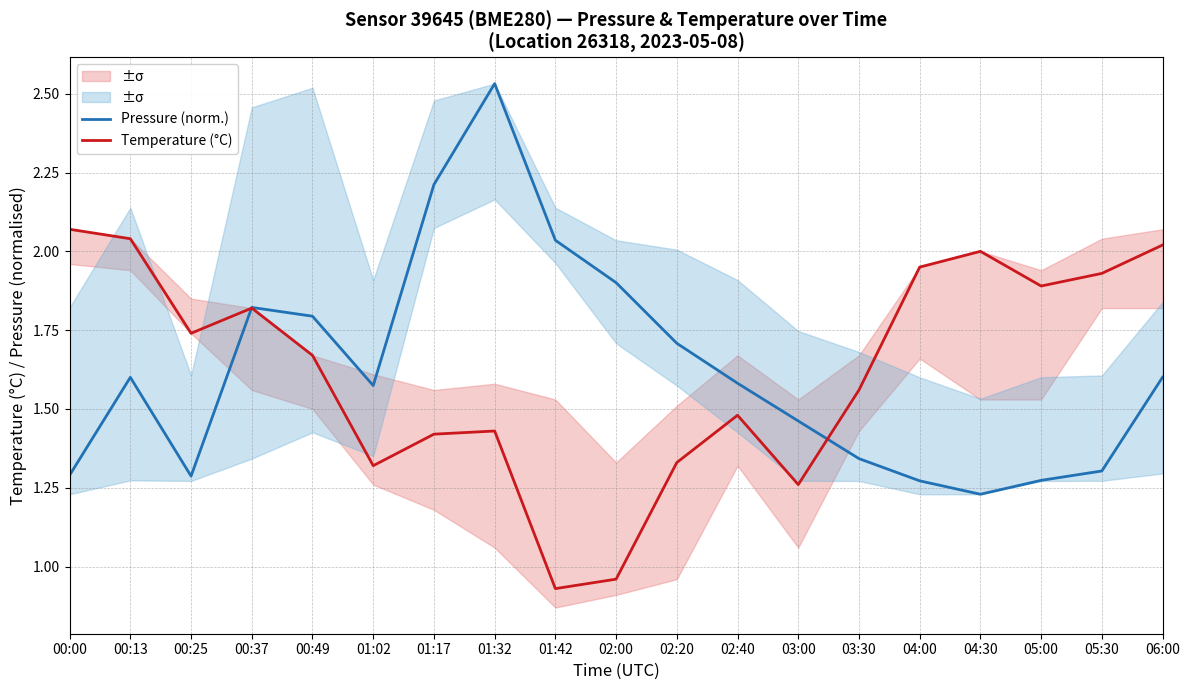

What is the value of the Pressure (norm.) point at the 18th from the left?

1.3